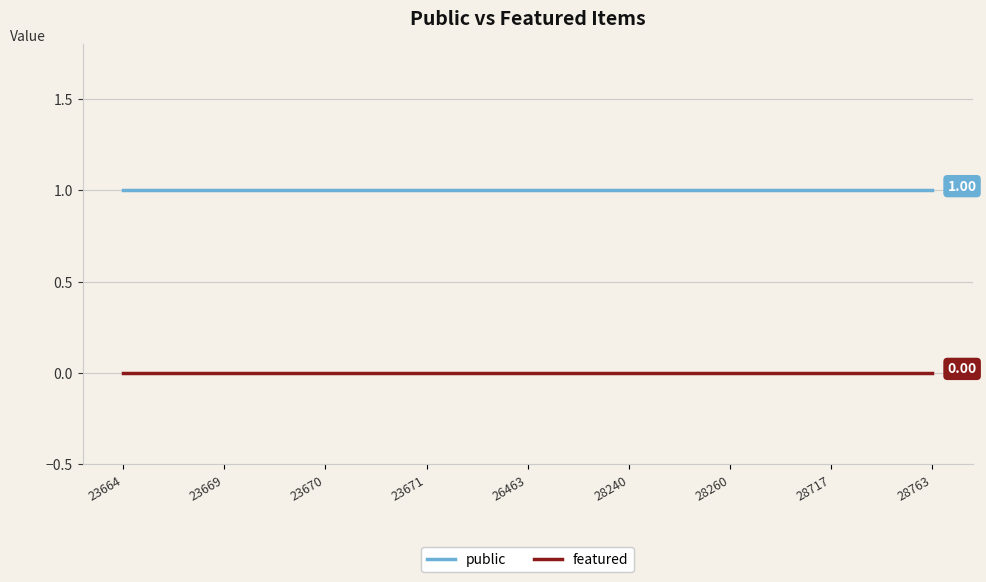

Is the value of public at 26463 greater than the value of featured at 28763?

Yes